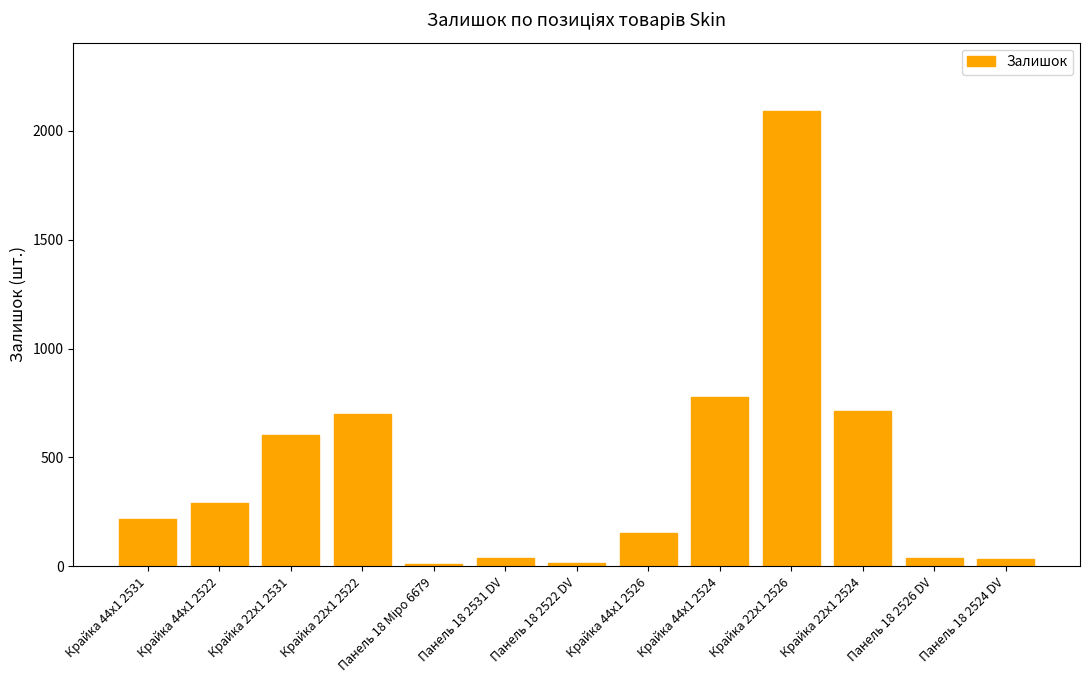

What is the difference between the maximum and minimum values?

2081